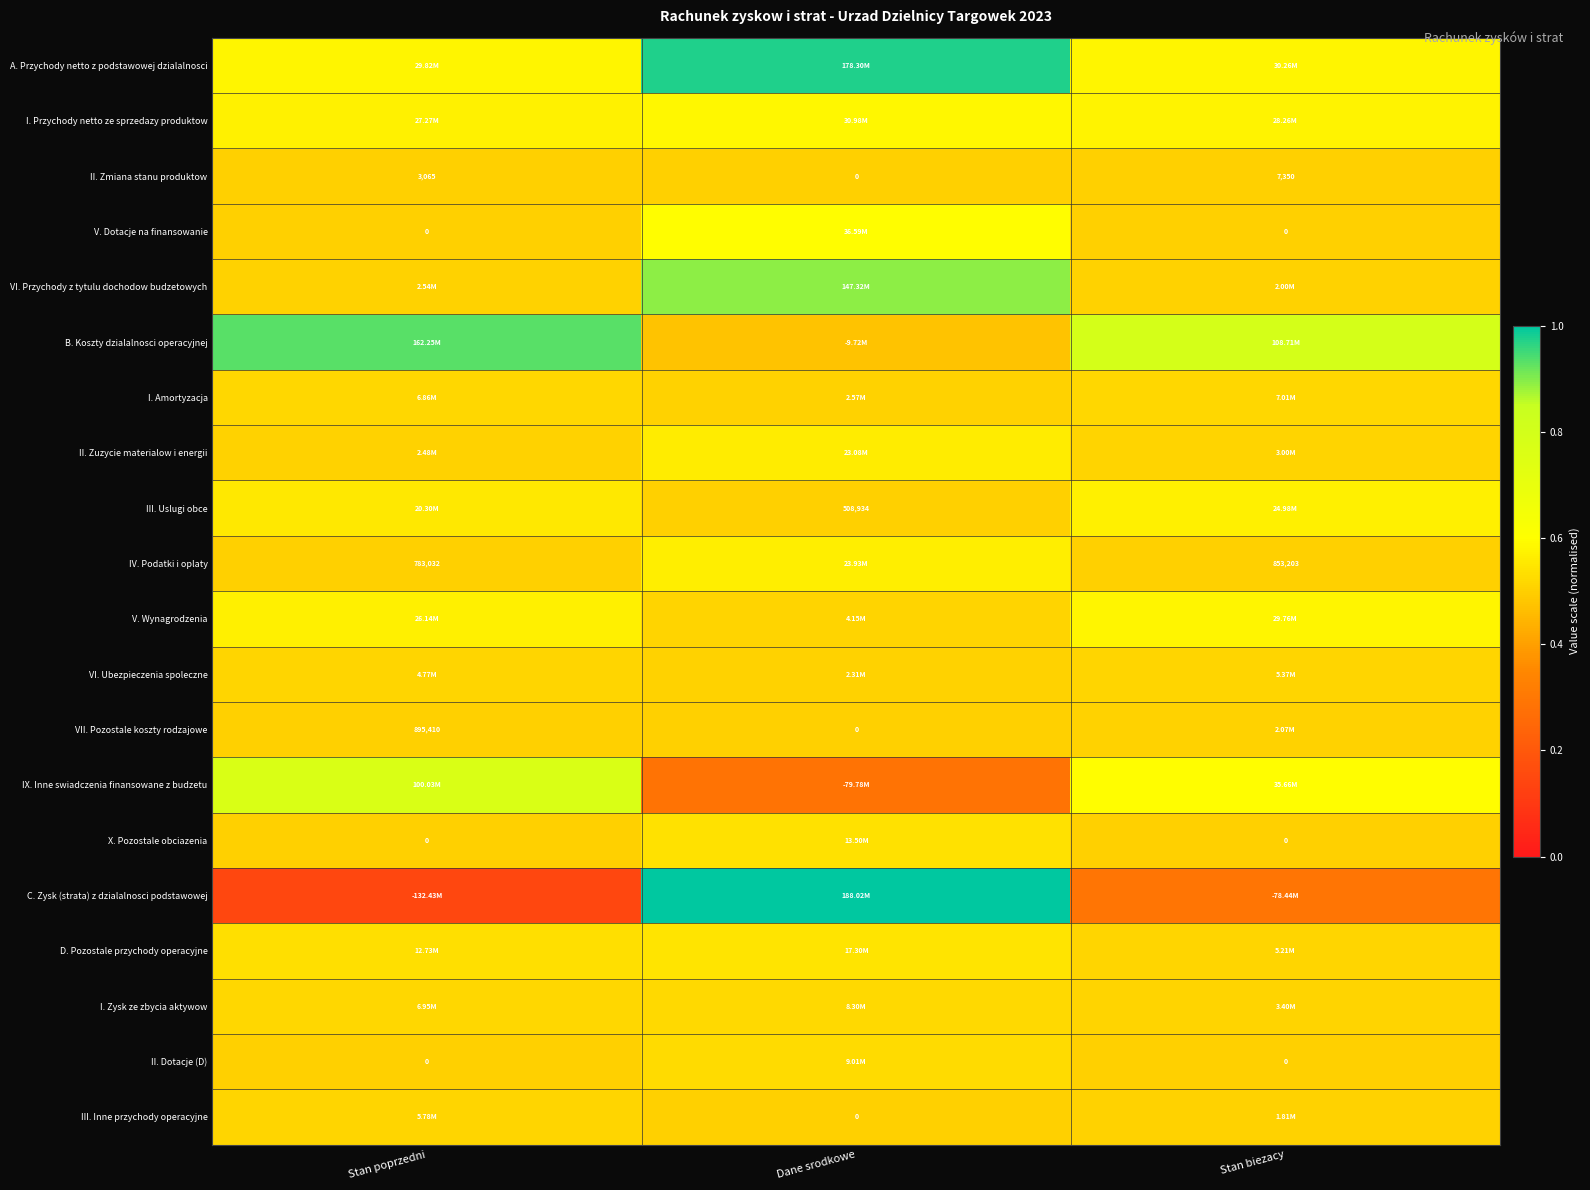

Is it true that C. Zysk (strata) z dzialalnosci podstawowej equals 0.1 at Stan poprzedni?

True